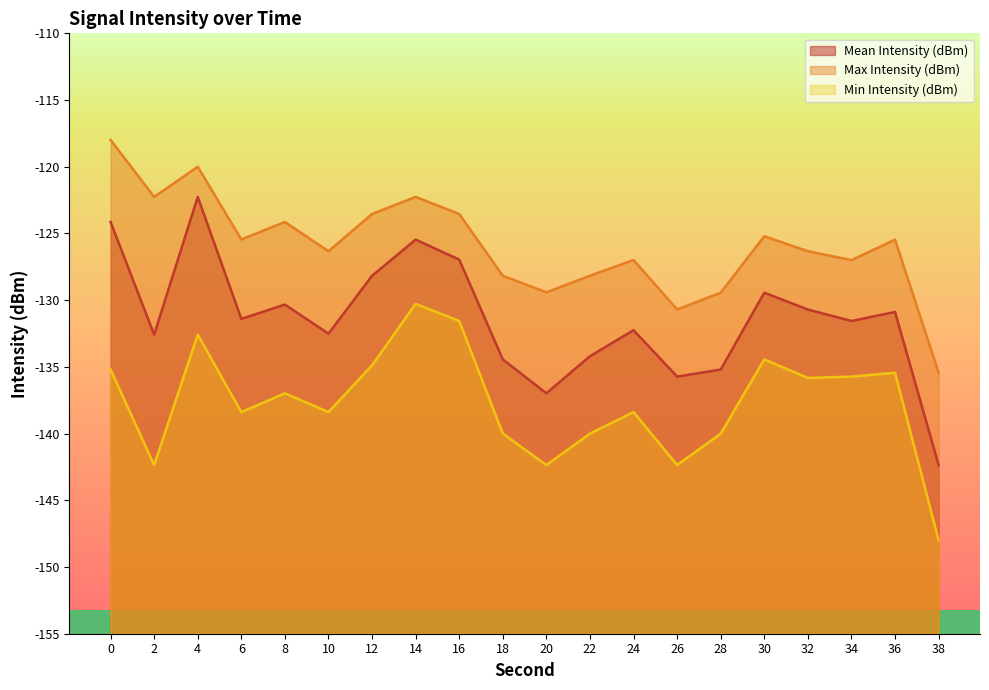

At which label does Mean Intensity (dBm) reach its peak?

4